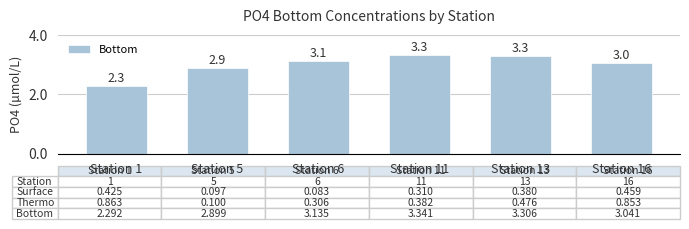

At which label does the data first exceed 3?

Station 6